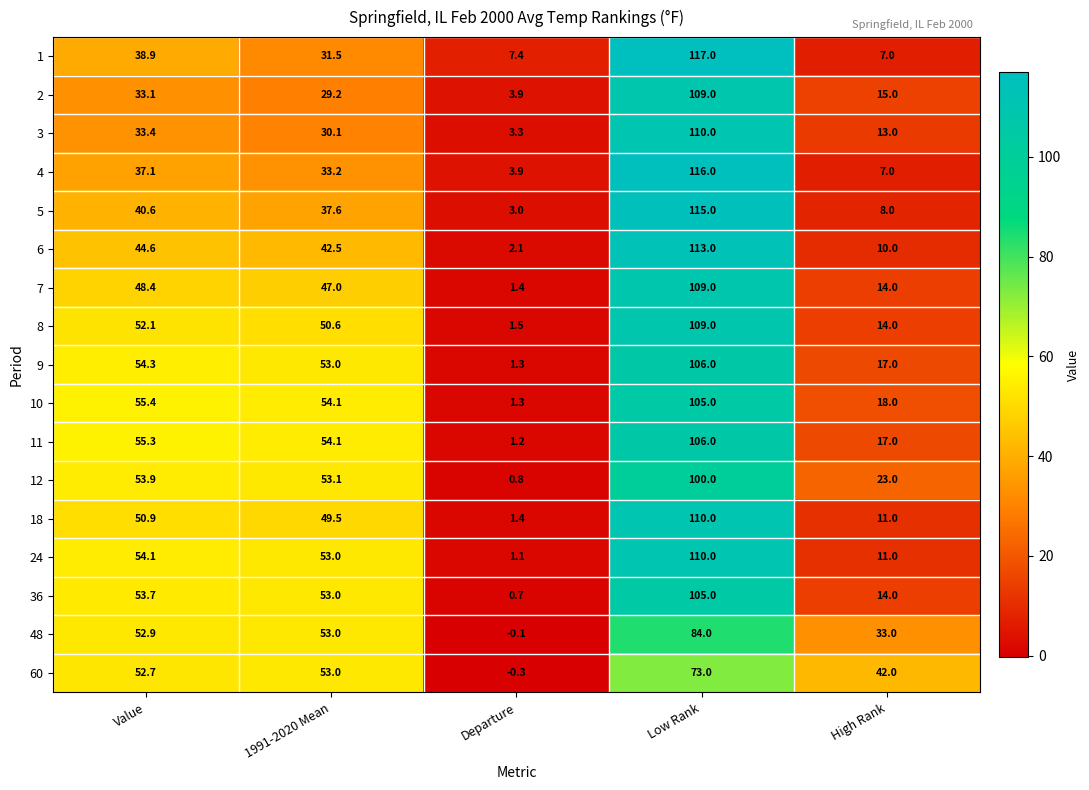

What is the difference between the 5 values at Low Rank and High Rank?

107.0